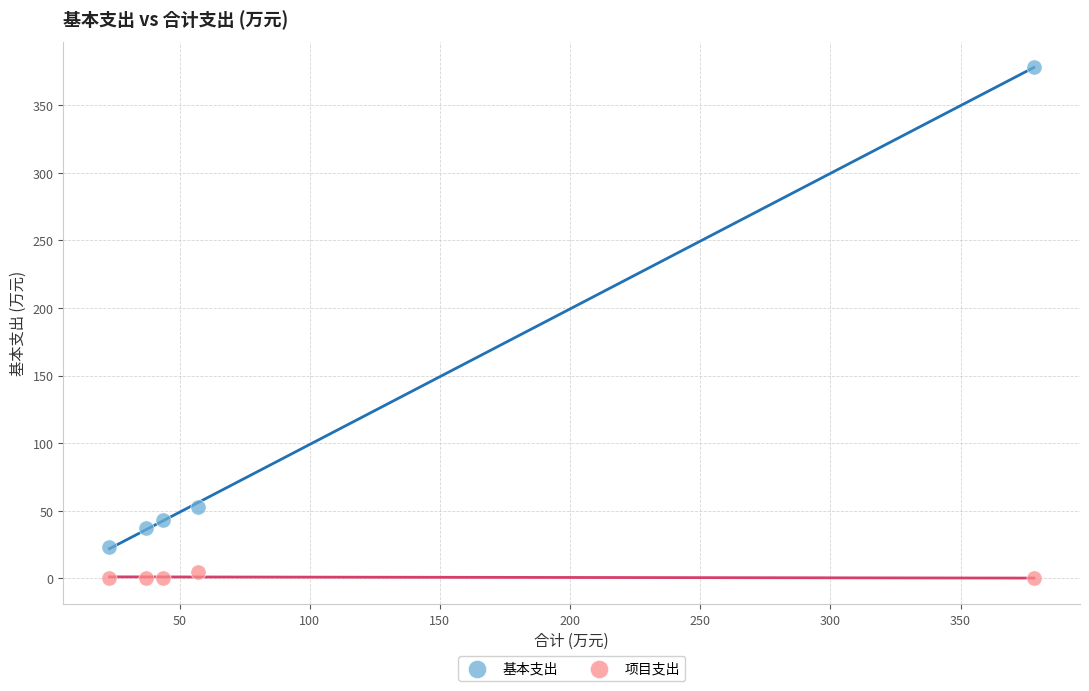

Which series has the widest spread of Y values?

基本支出